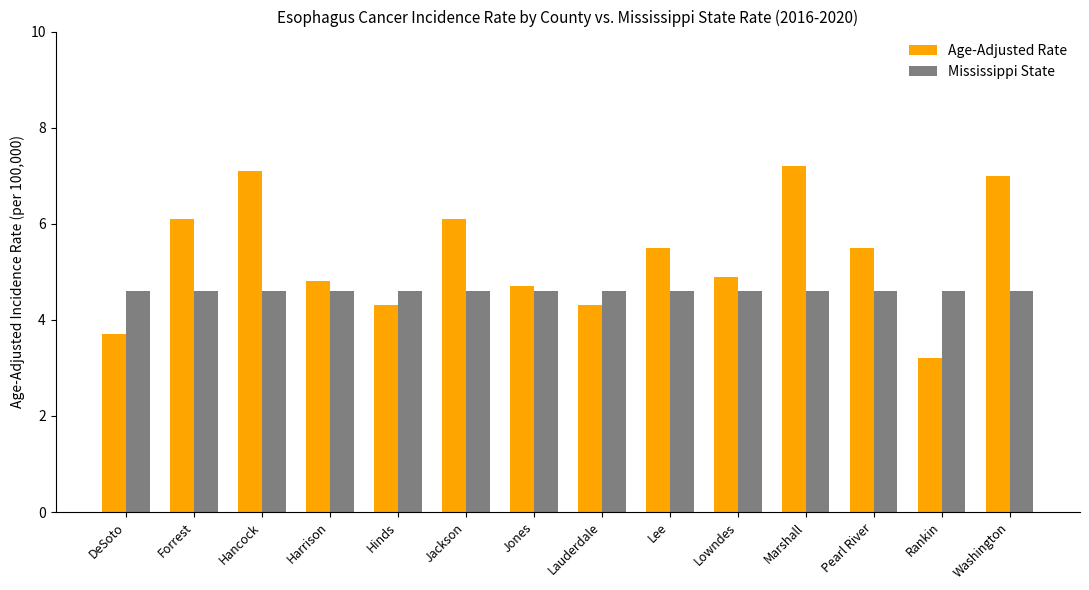

Is the value of Age-Adjusted Rate at Jackson greater than the value of Mississippi State at Marshall?

Yes